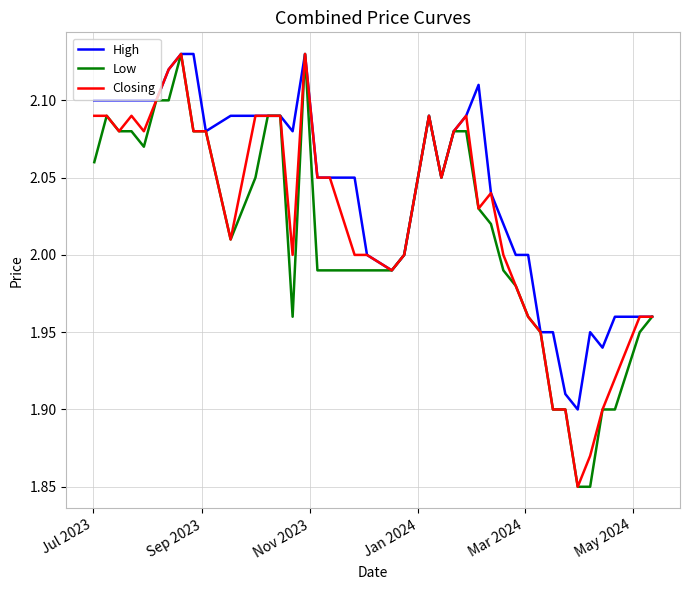

Rank the series by their average value, from highest to lowest.

High, Closing, Low